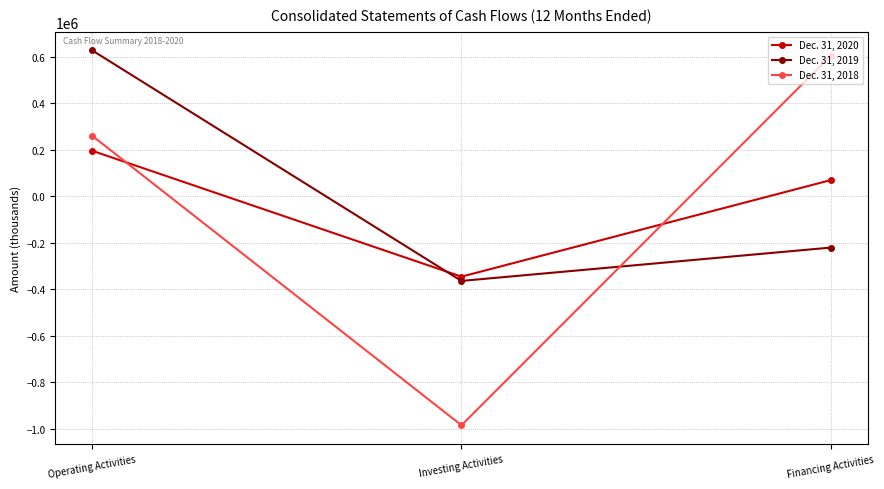

True or false: Dec. 31, 2019 has a value of -363931 at Investing Activities.

True